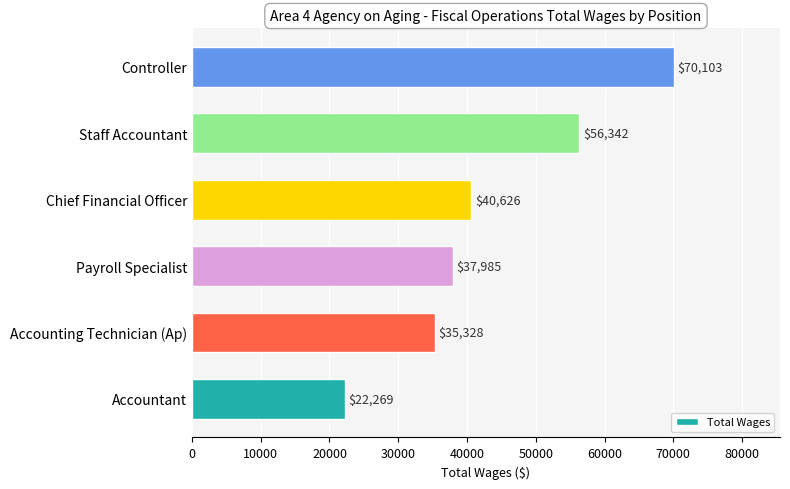

What is the change in value from Staff Accountant to Controller?

+13761